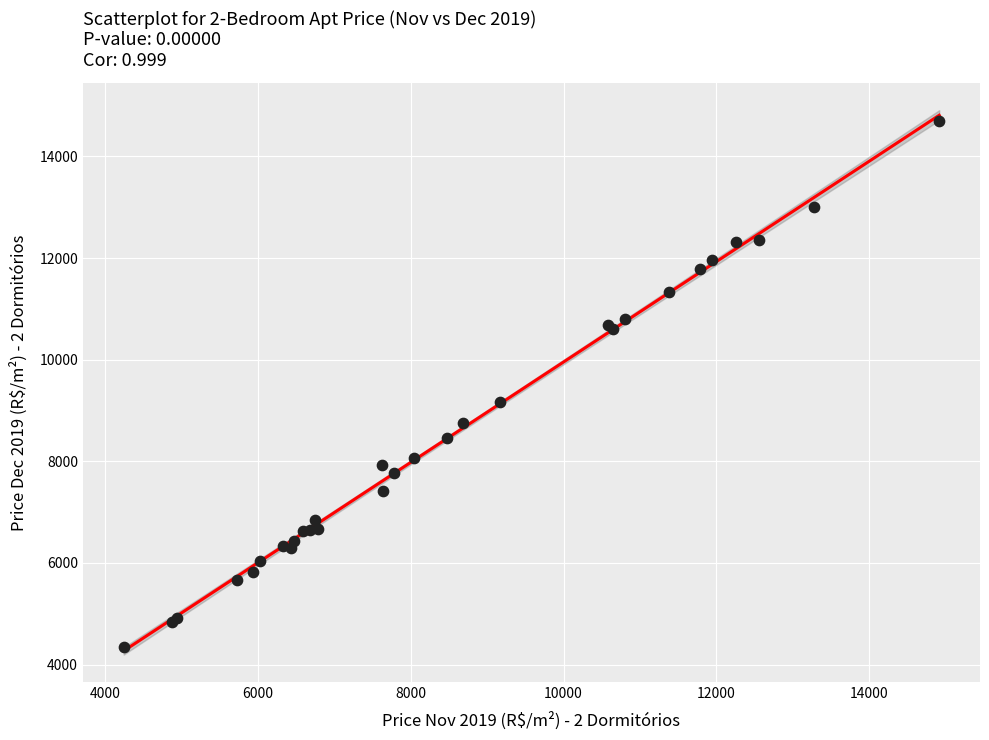

What Y value in the scatter plot is closest to 9518?

9158.5